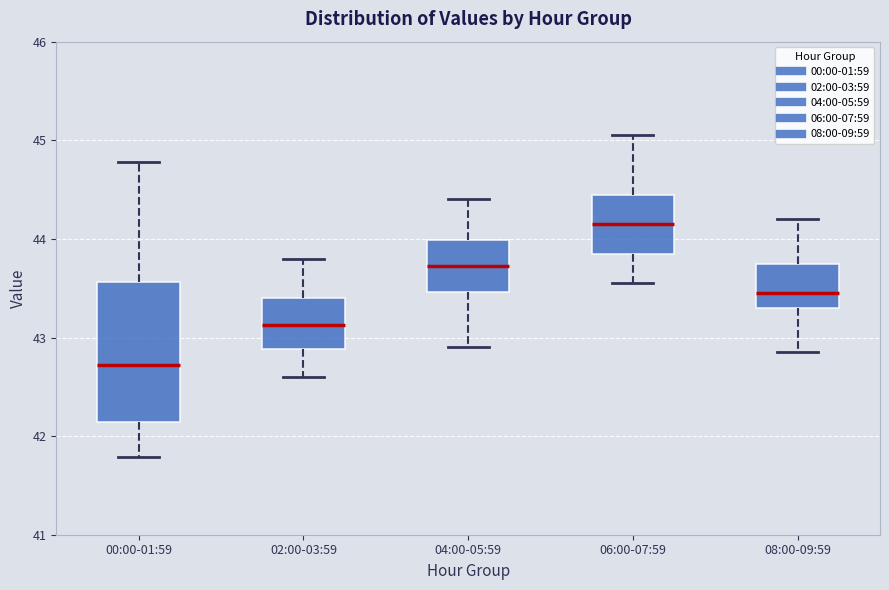

Which box has the lowest median line?

00:00-01:59